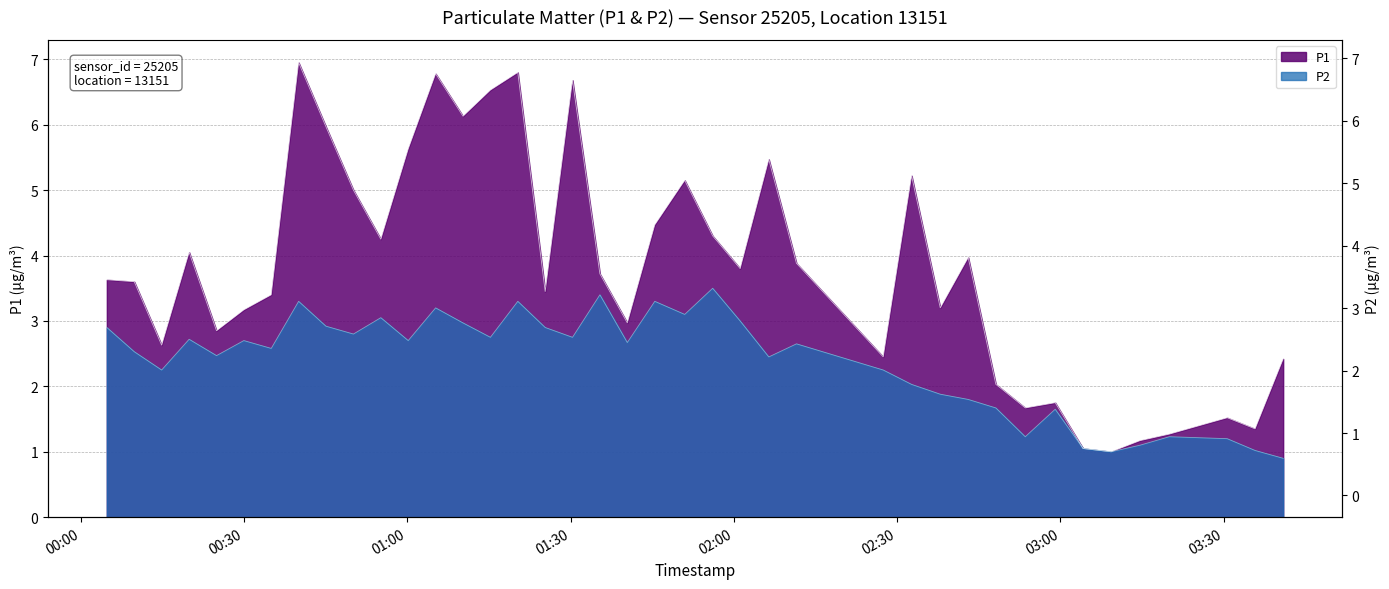

Is it true that P1 equals 4.2 at 2023-02-19T00:55:08?

True